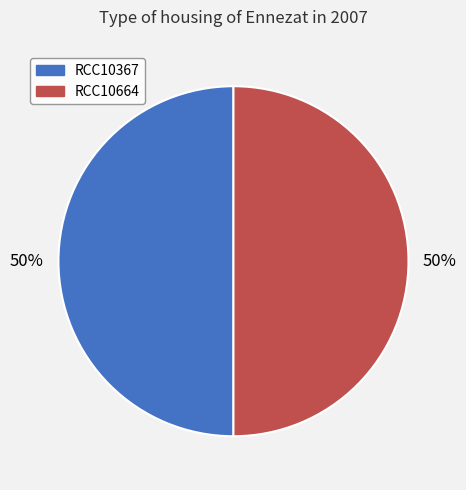

Approximately how many times larger is the value at RCC10664 compared to RCC10367?

1.0